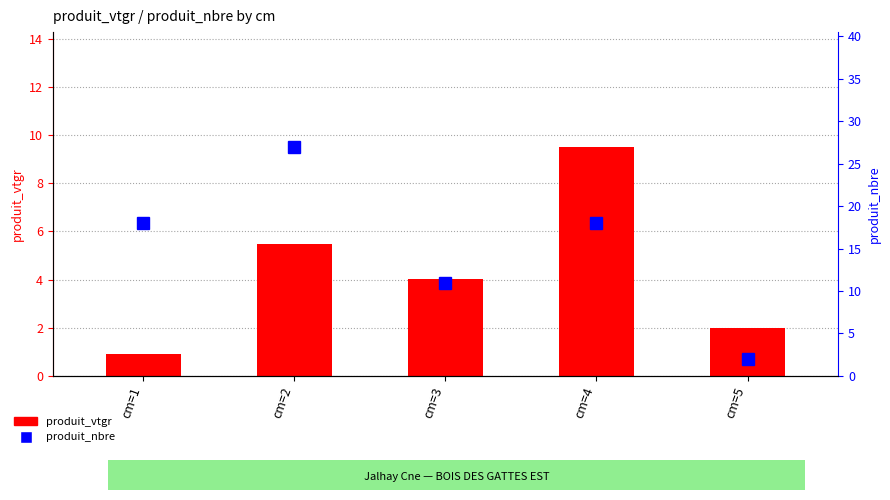

Which series has the widest spread of values?

produit_nbre